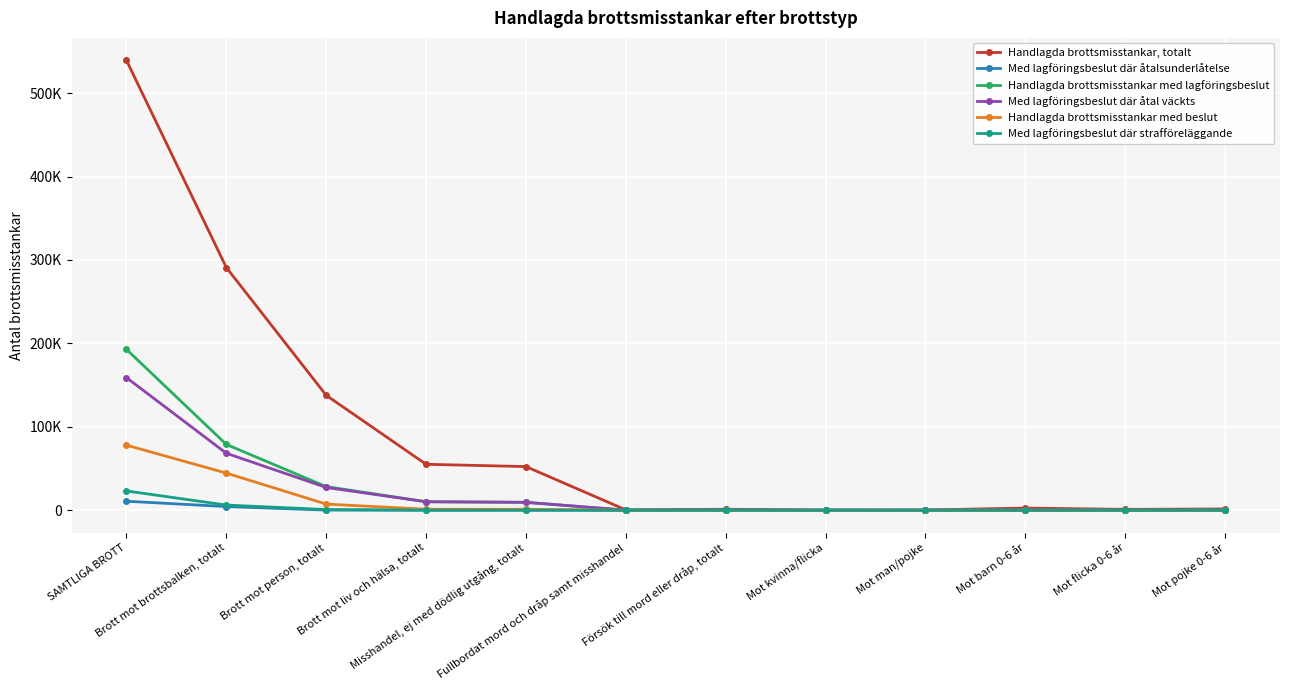

What is the label of the 4th point from the right?

Mot man/pojke